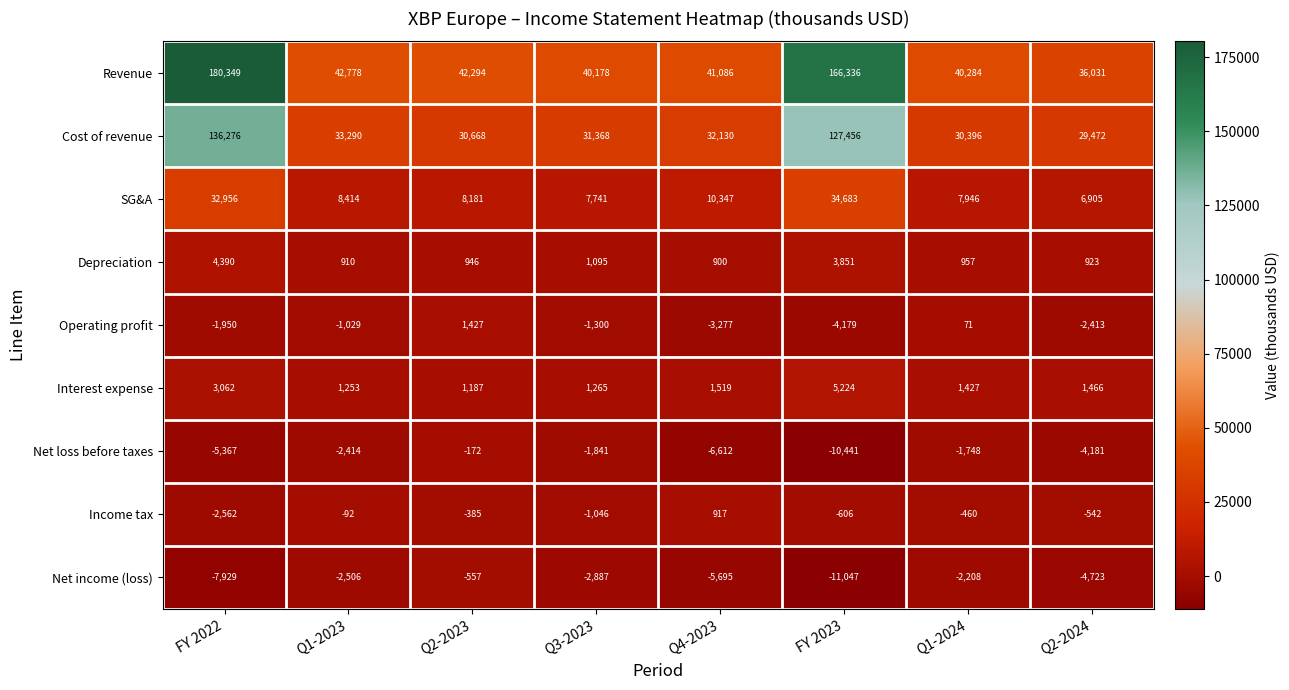

Count the number of categories in the chart.

8